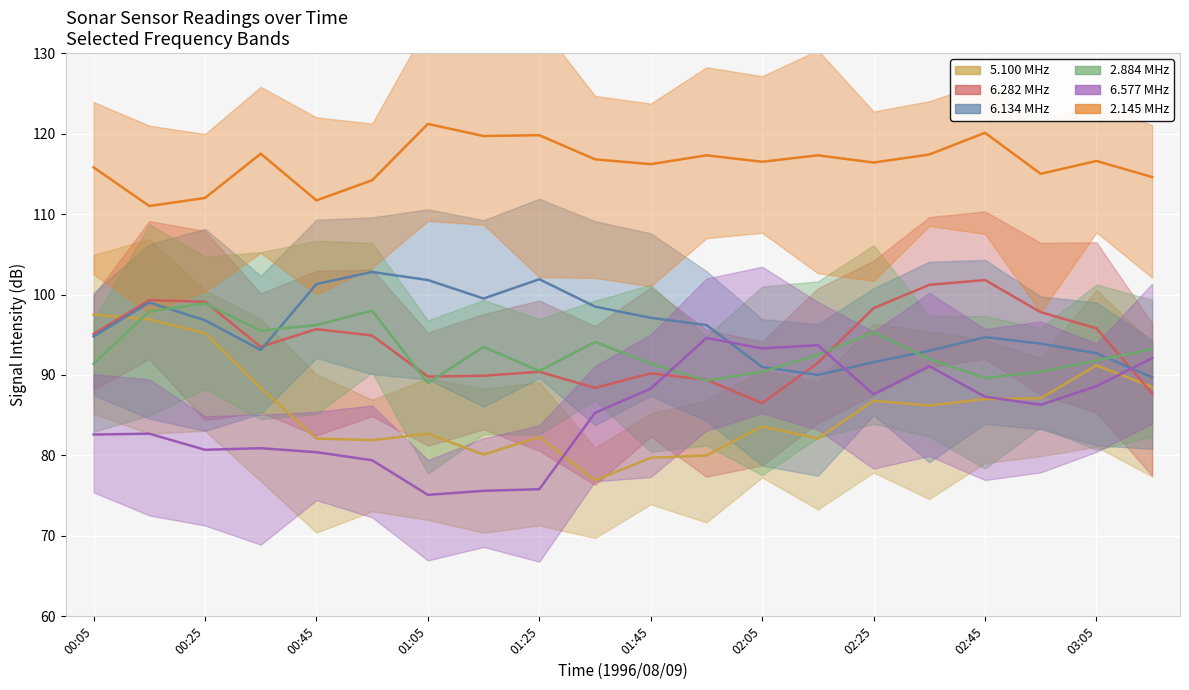

In band 6.282 MHz (median), how many points are lower than both neighbors (excluding endpoints)?

4